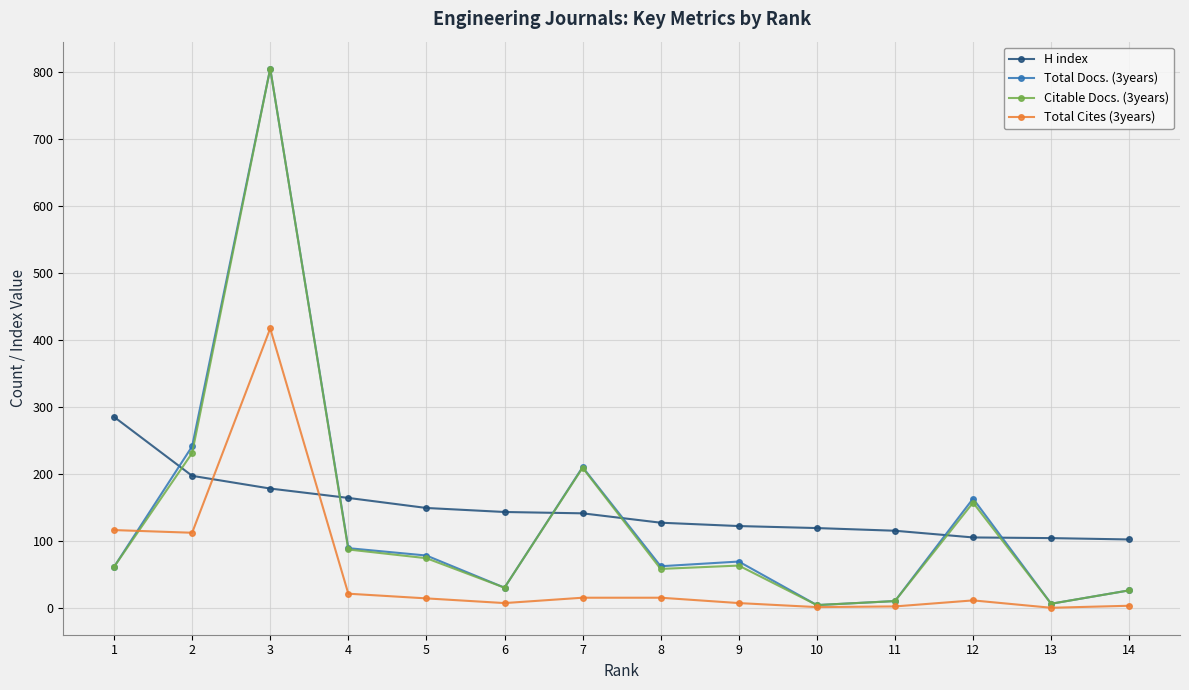

What is the spread (max minus min) of values at 3?

627